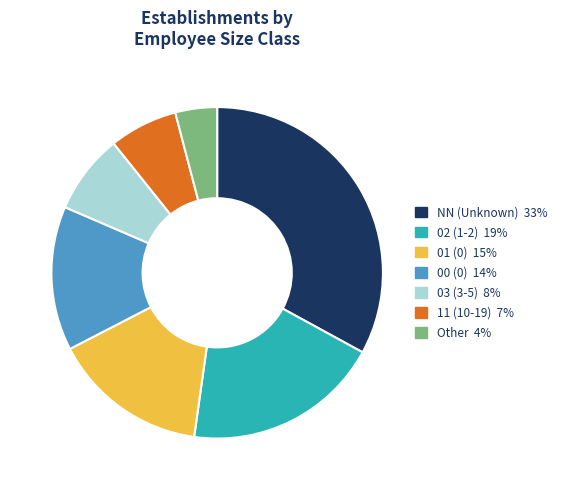

Which has a higher value, 11 or NN?

NN